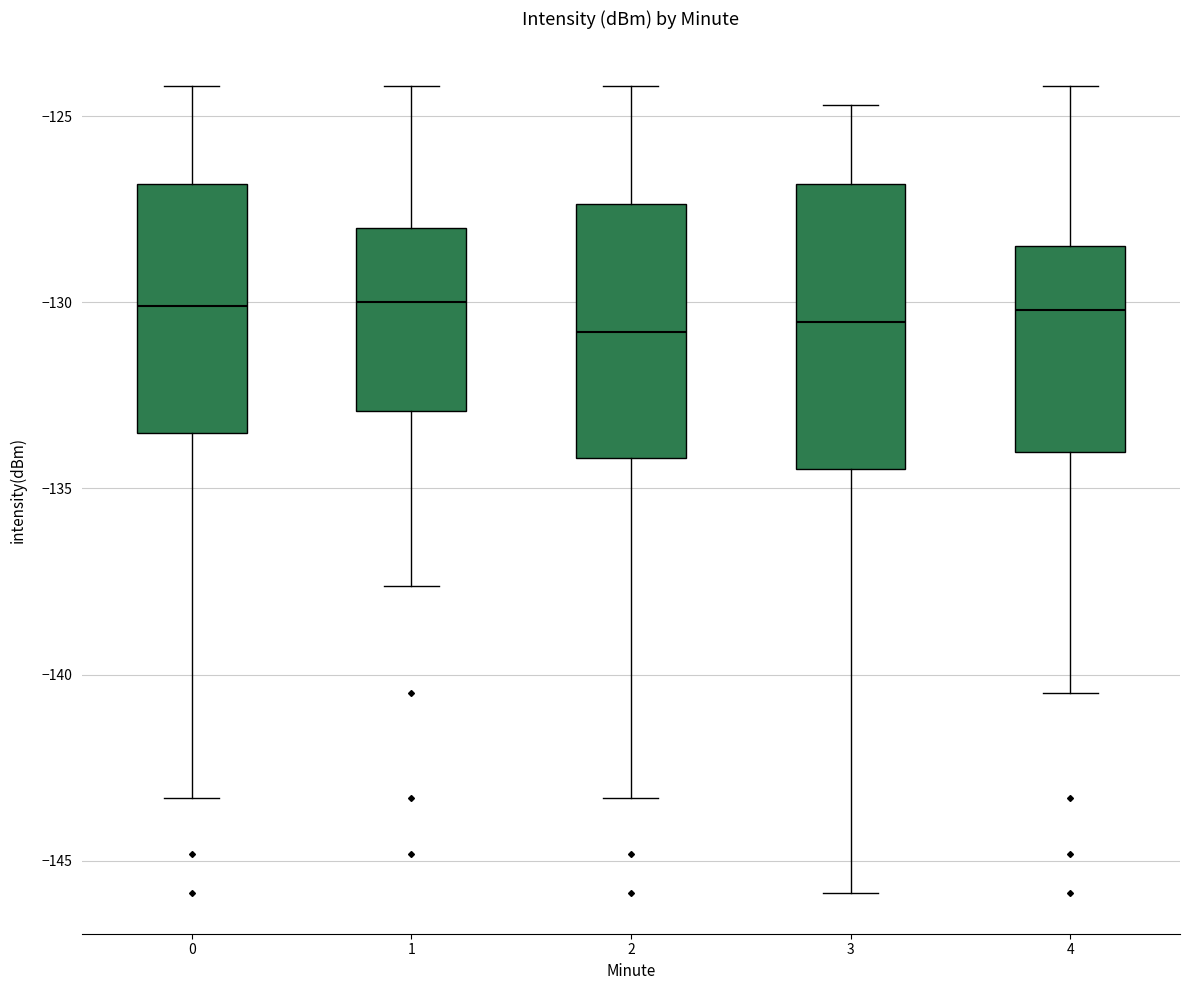

Which box is the tallest, from its lower edge to its upper edge?

3